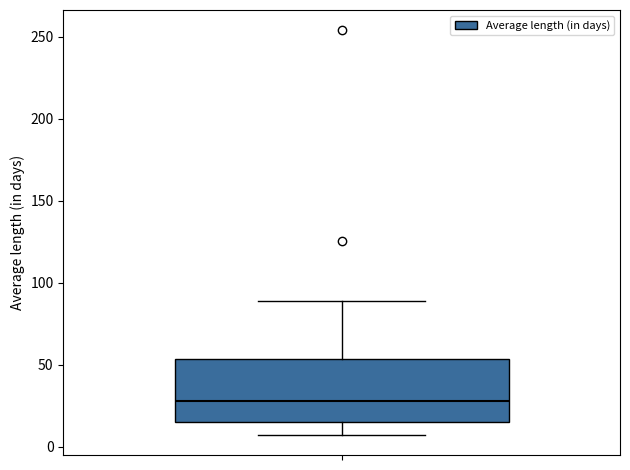

Where is the lower edge of the box on the y-axis? The values are not printed on the chart, so give them approximately, as read against the axis.

15